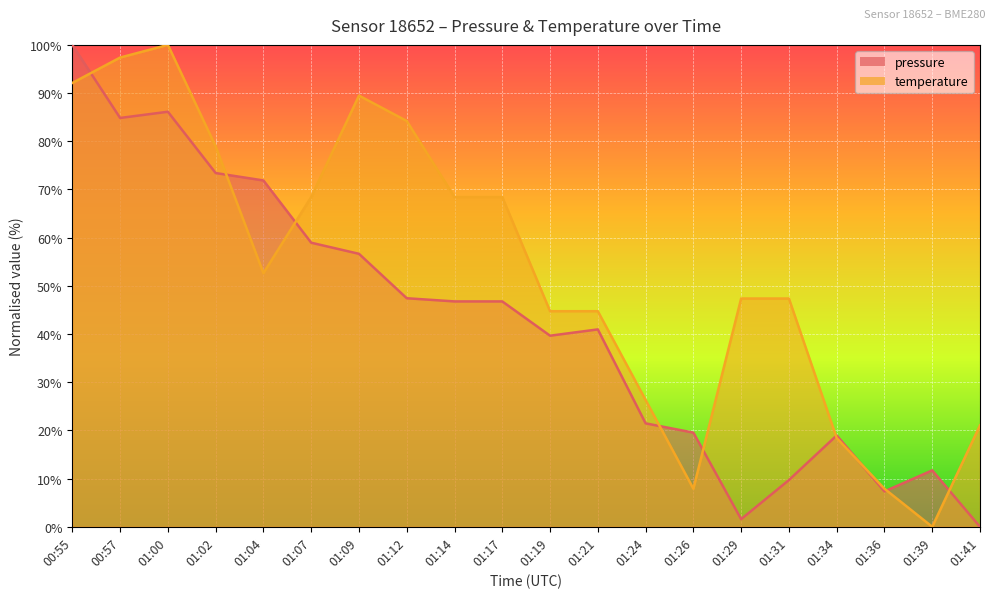

Where is pressure nearest to the value 50?

01:12